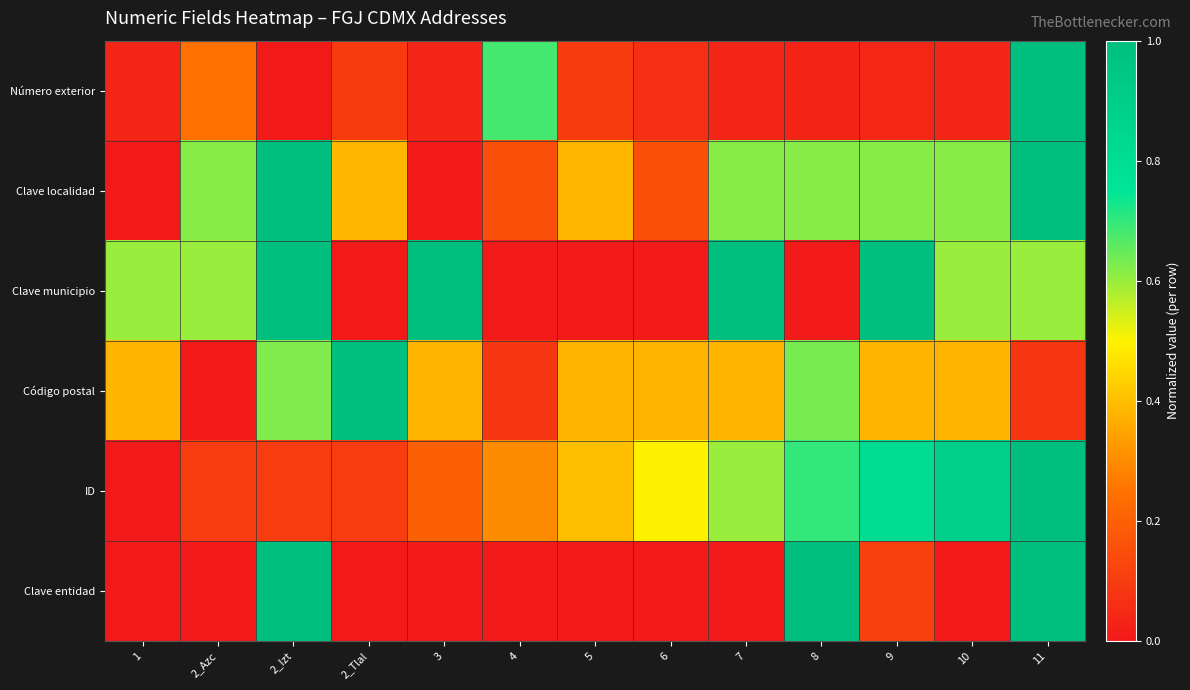

Count the number of categories in the chart.

13